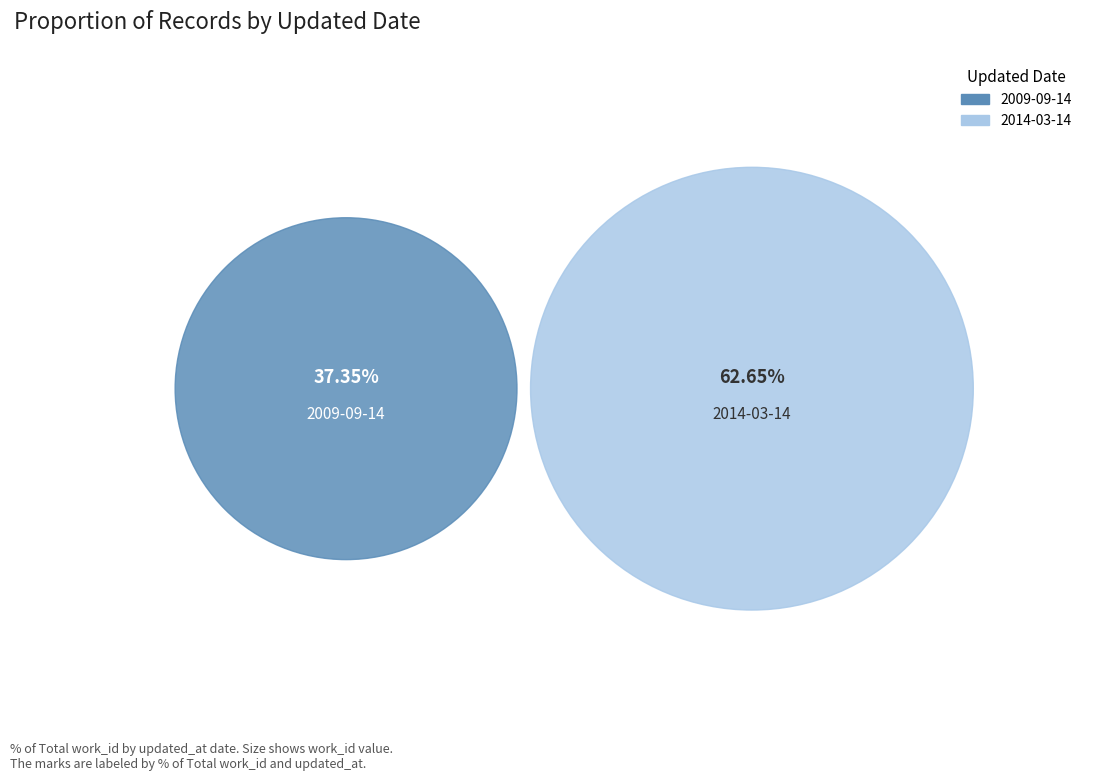

To the nearest percent, what portion does 2009-09-14 represent?

37%